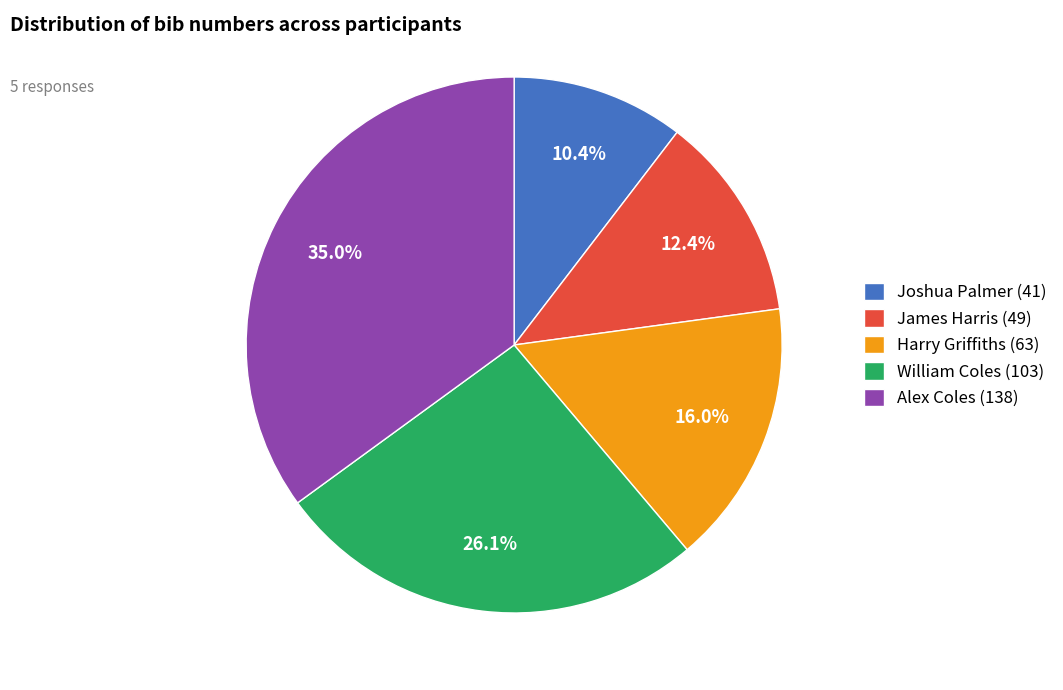

Which slice is the largest?

Alex Coles (138)